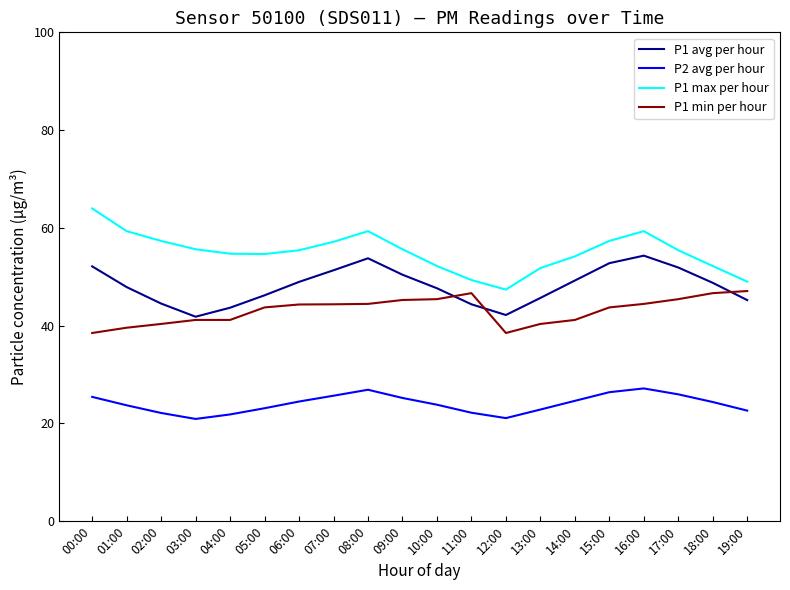

At which category does the chart reach its peak across all series?

00:00